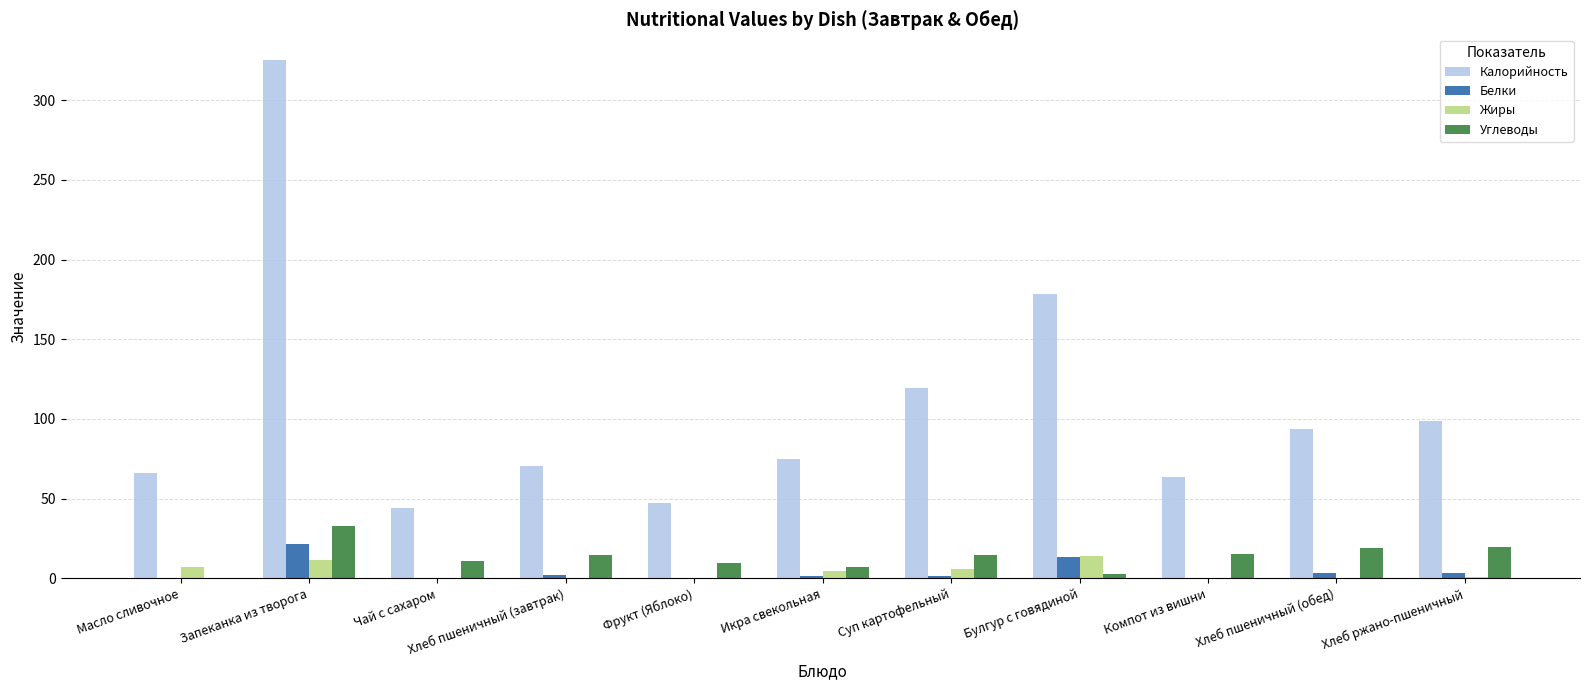

What is the greatest value displayed?

325.0